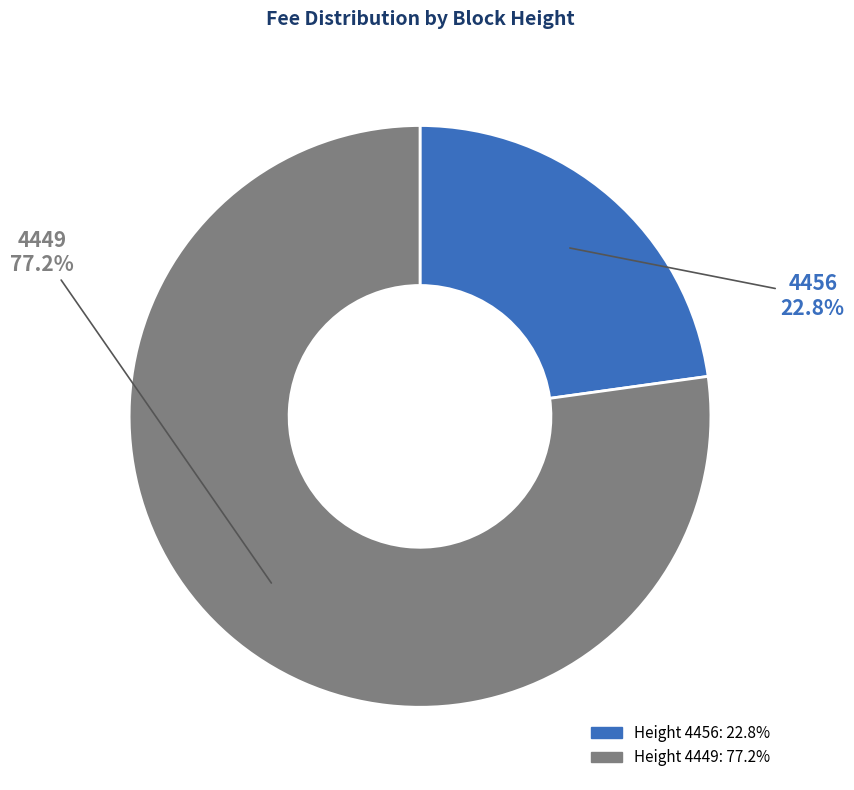

Does any single category account for the majority?

Yes